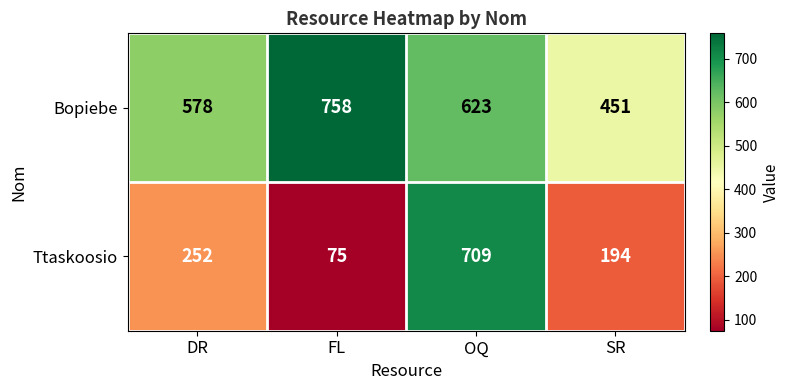

What is the sum of the Ttaskoosio values at DR and SR?

446